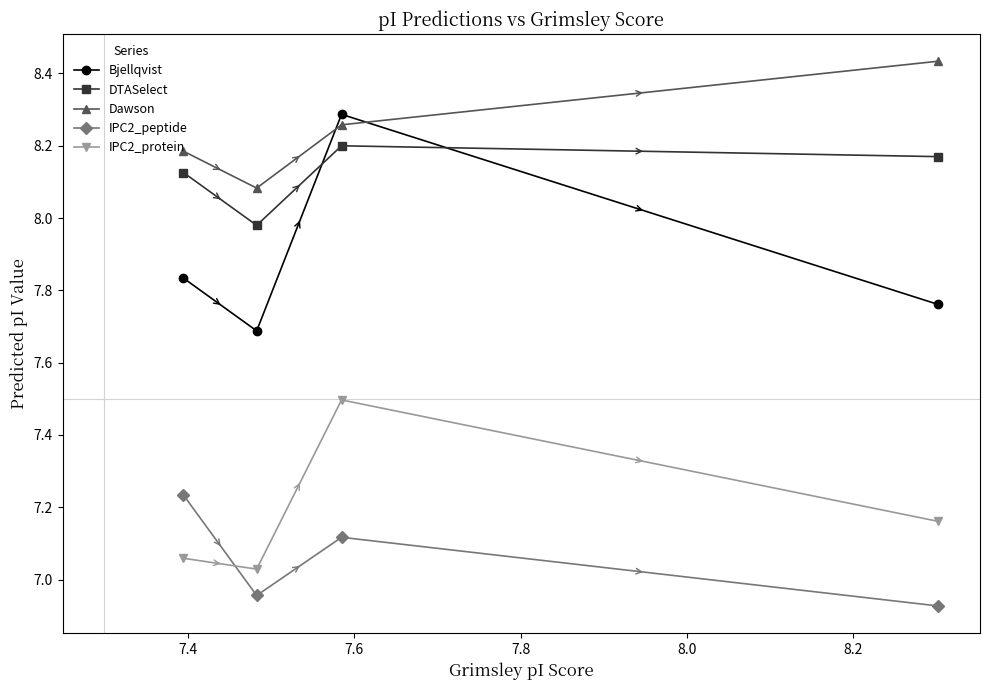

Which series has the widest spread of values?

Bjellqvist